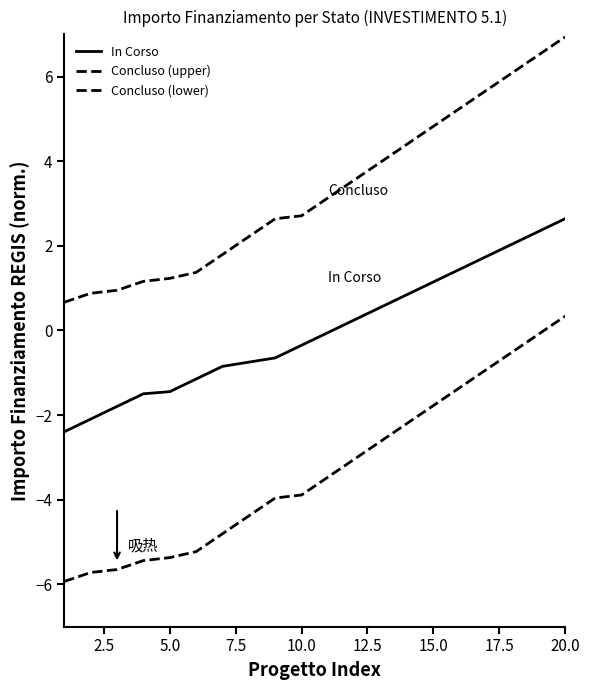

Reading right to left, what are all the values shown in this chart?

In Corso: 2.6	2.3	2.0	1.7	1.4	1.1	0.8	0.5	0.2	-0.0	-0.3	-0.6	-0.7	-0.8	-1.1	-1.4	-1.5	-1.8	-2.1	-2.4
Concluso (upper): 6.9	6.5	6.1	5.7	5.2	4.8	4.4	4.0	3.6	3.1	2.7	2.6	2.2	1.8	1.4	1.2	1.2	1.0	0.9	0.7
Concluso (lower): 0.3	-0.1	-0.5	-0.9	-1.4	-1.8	-2.2	-2.6	-3.0	-3.5	-3.9	-4.0	-4.4	-4.8	-5.2	-5.4	-5.4	-5.6	-5.7	-5.9